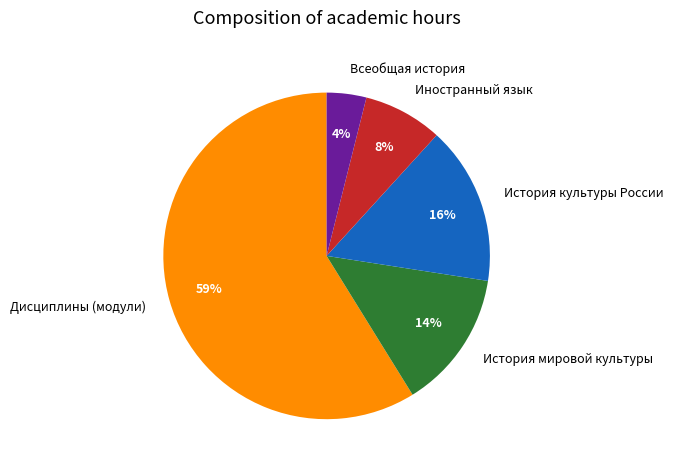

Is it true that Дисциплины (модули) is 59% of the pie?

True